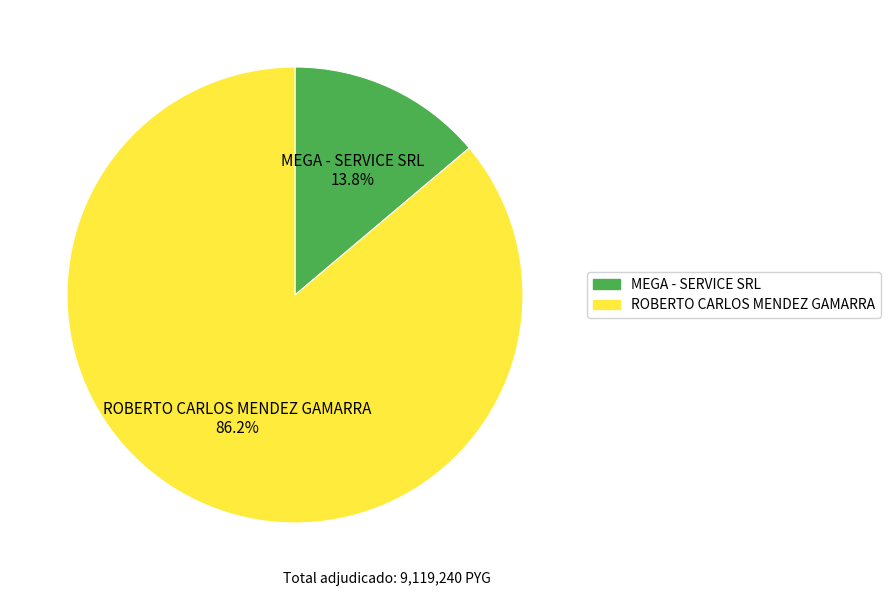

Between MEGA - SERVICE SRL and ROBERTO CARLOS MENDEZ GAMARRA, which is larger?

ROBERTO CARLOS MENDEZ GAMARRA